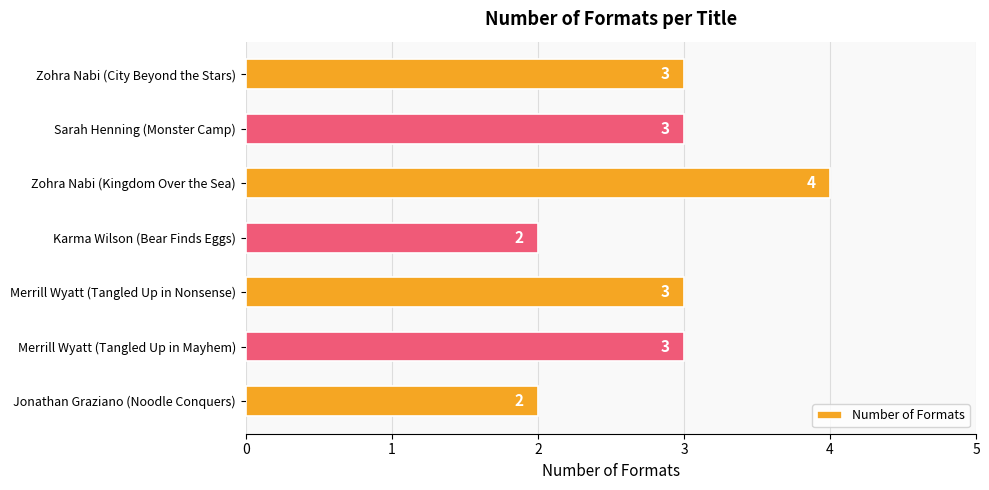

Reading top to bottom, list all the values displayed in this chart.

3	3	4	2	3	3	2